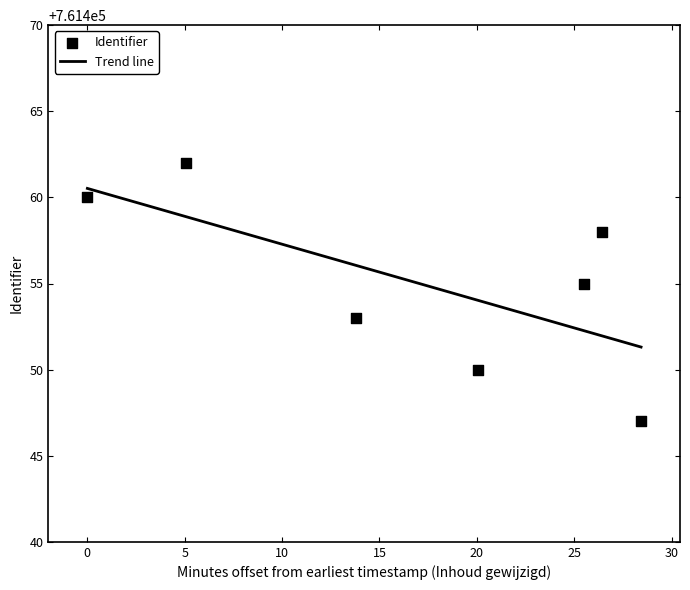

What is the change in value from 2014-02-01 15:04:25 to 2014-02-01 14:44:20?

+10